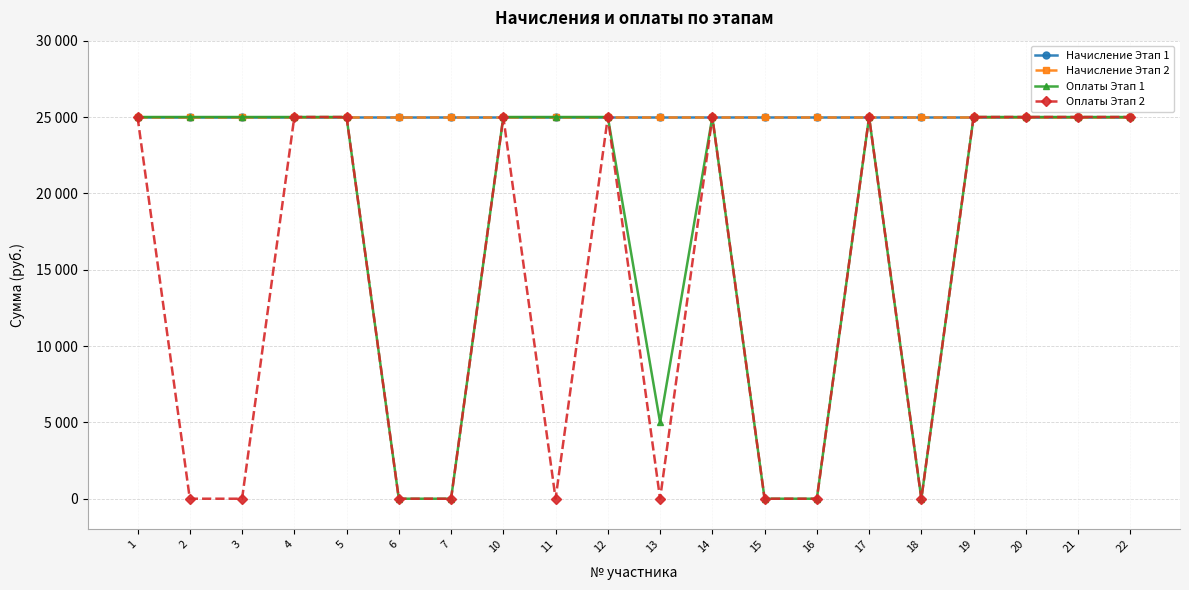

Does the chart have visible grid lines?

Yes